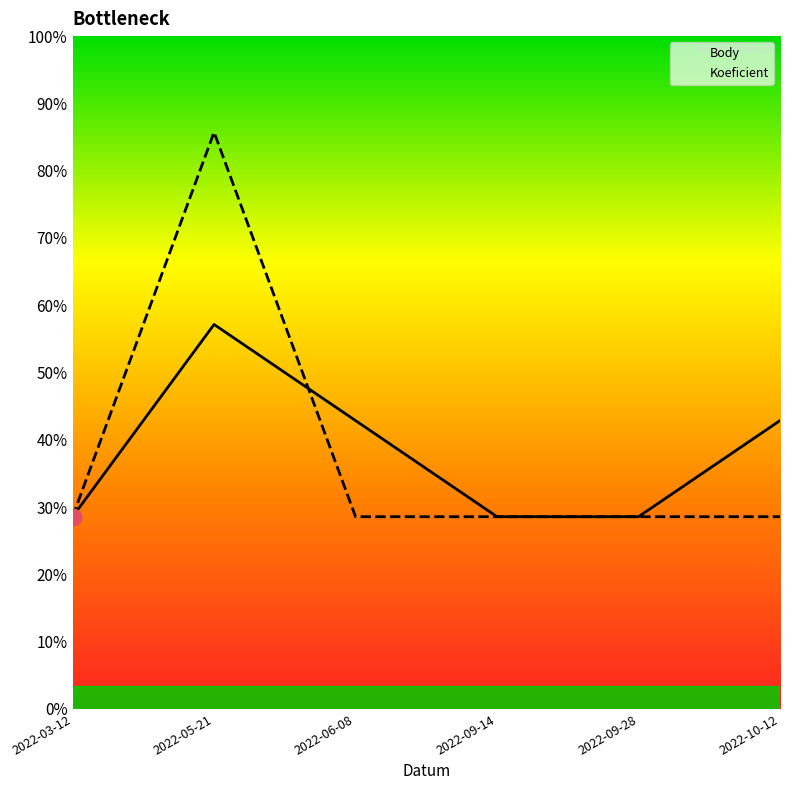

Which series has the widest spread of values?

Koeficient